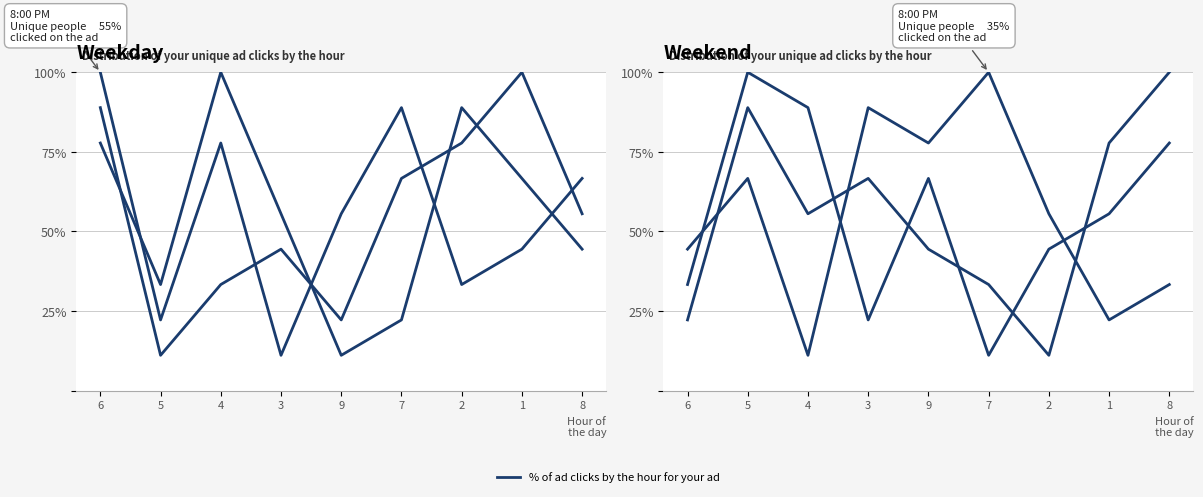

What is the difference between the highest and lowest values at 6?

77.8